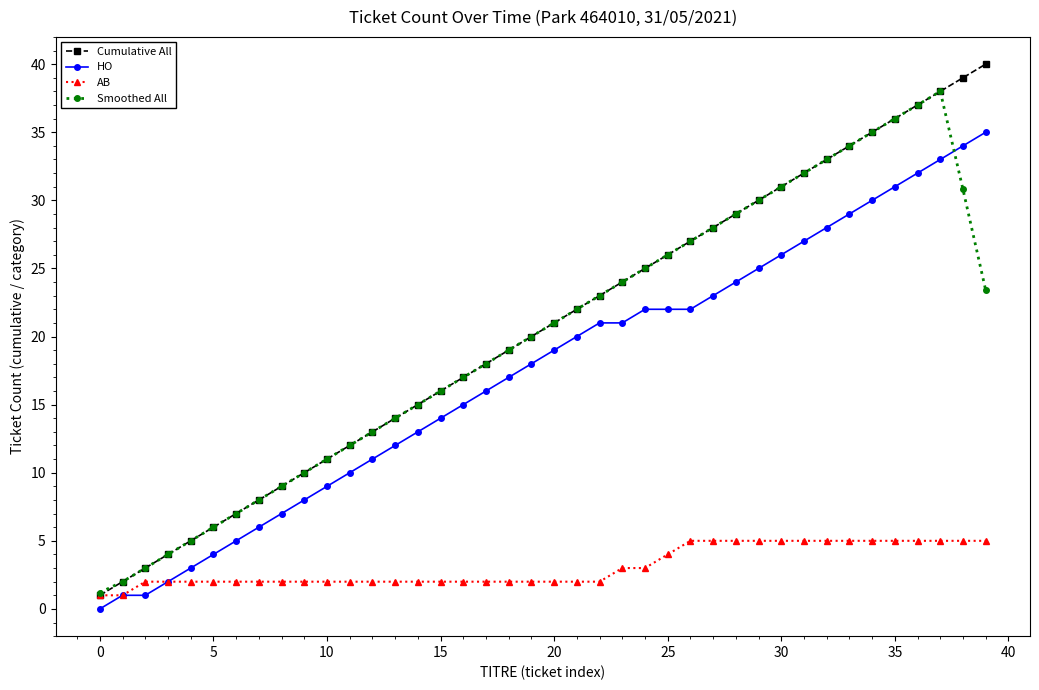

Which series has the largest range (max minus min)?

Cumulative All